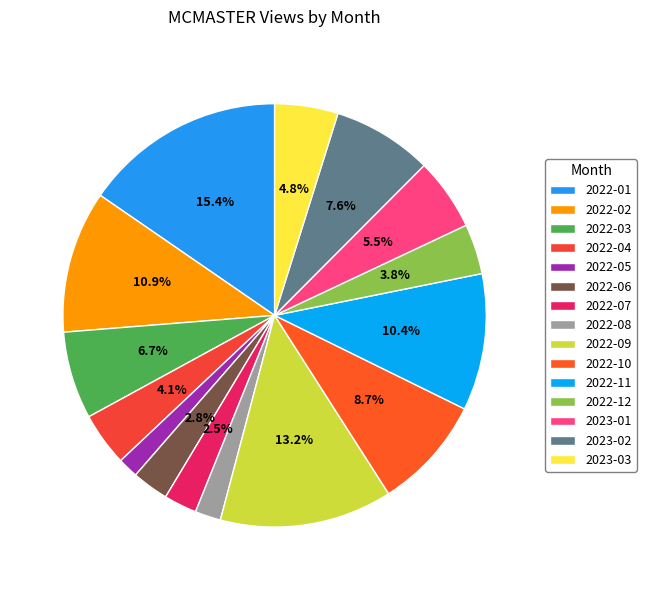

Is there a majority slice in this chart?

No